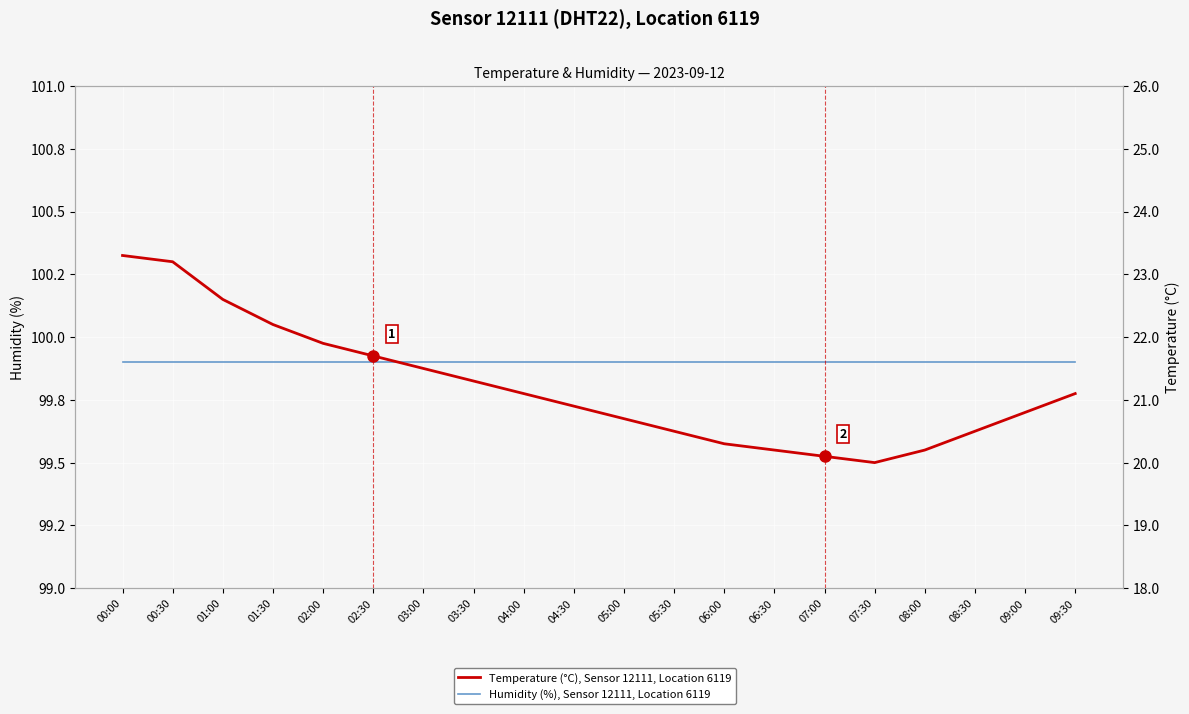

Which category has the highest value in the Humidity (%), Sensor 12111, Location 6119 series?

00:00